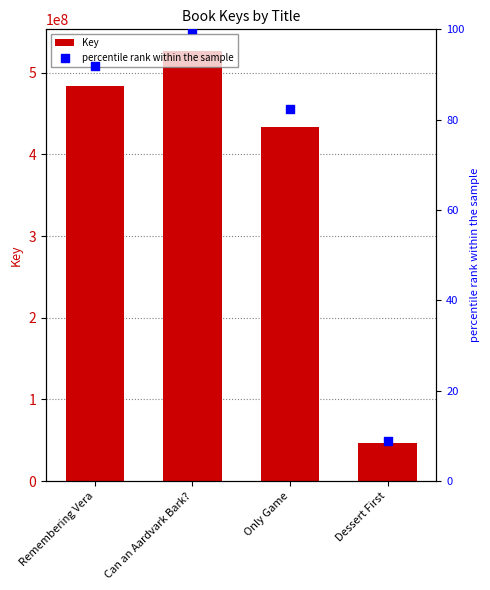

Which series contains the highest Y value?

Key